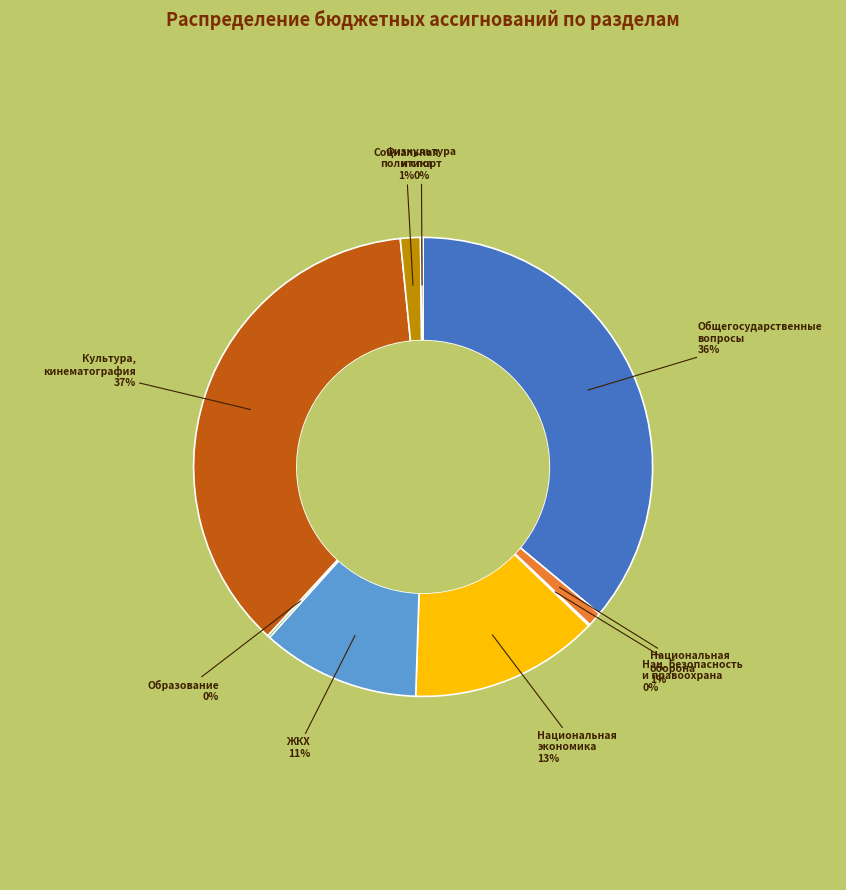

Is there a majority slice in this chart?

No